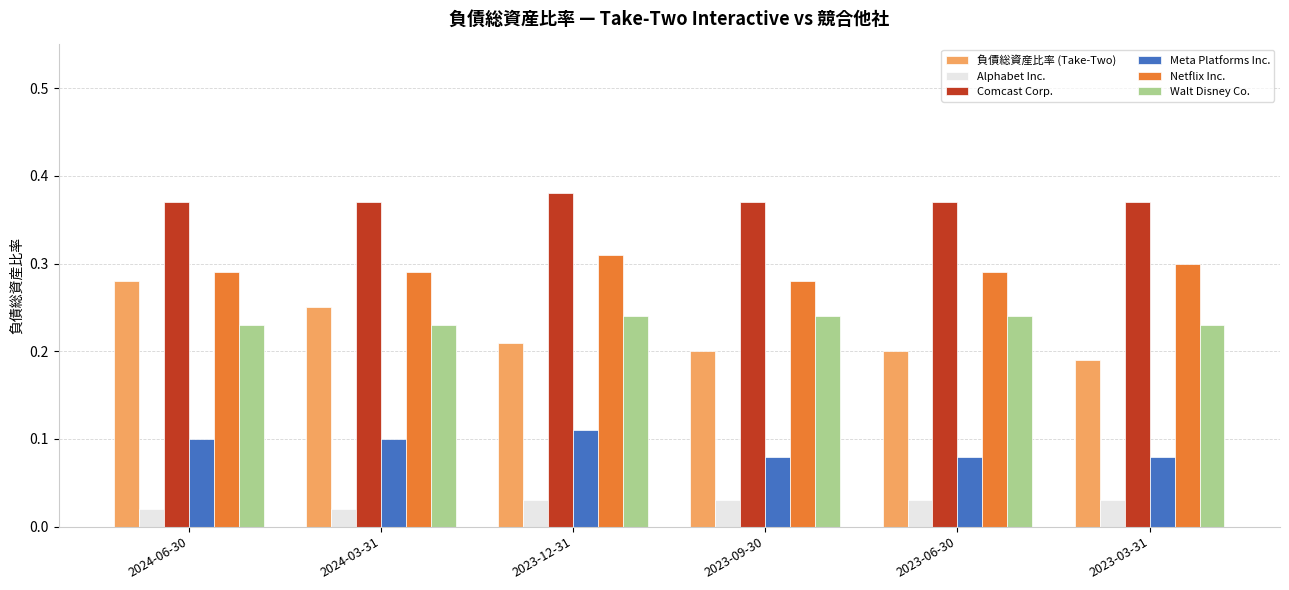

At how many categories does at least one series exceed 0?

6